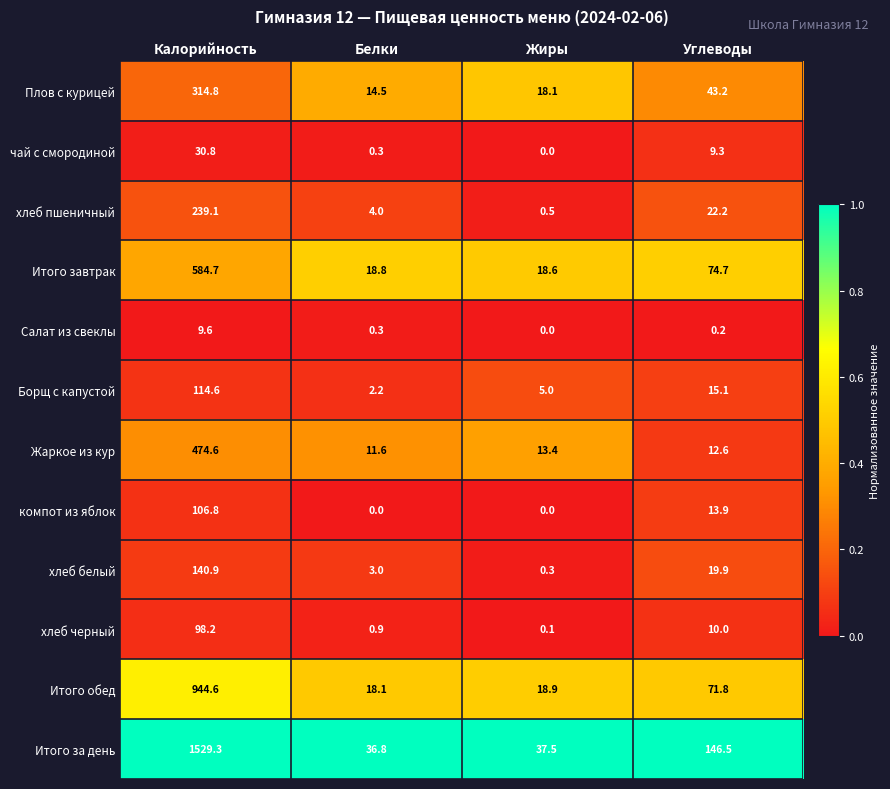

How many series are shown in this chart?

12